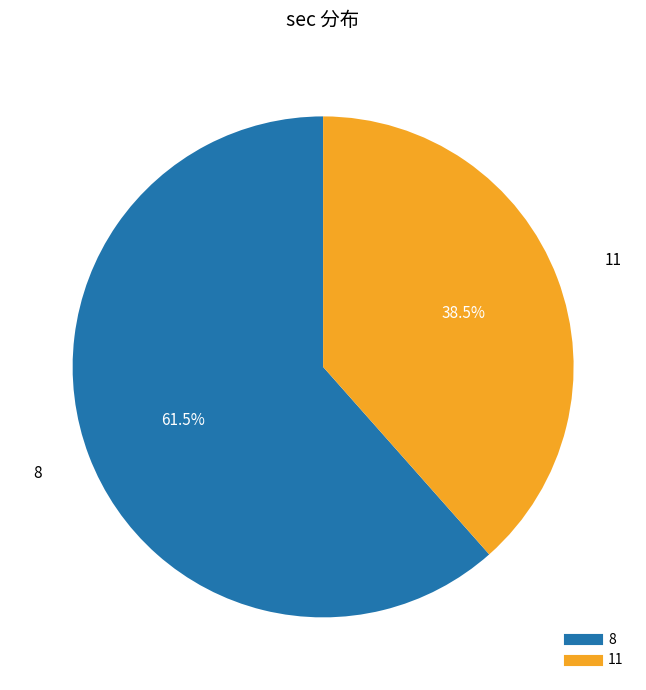

Rank the categories by value from lowest to highest.

11, 8